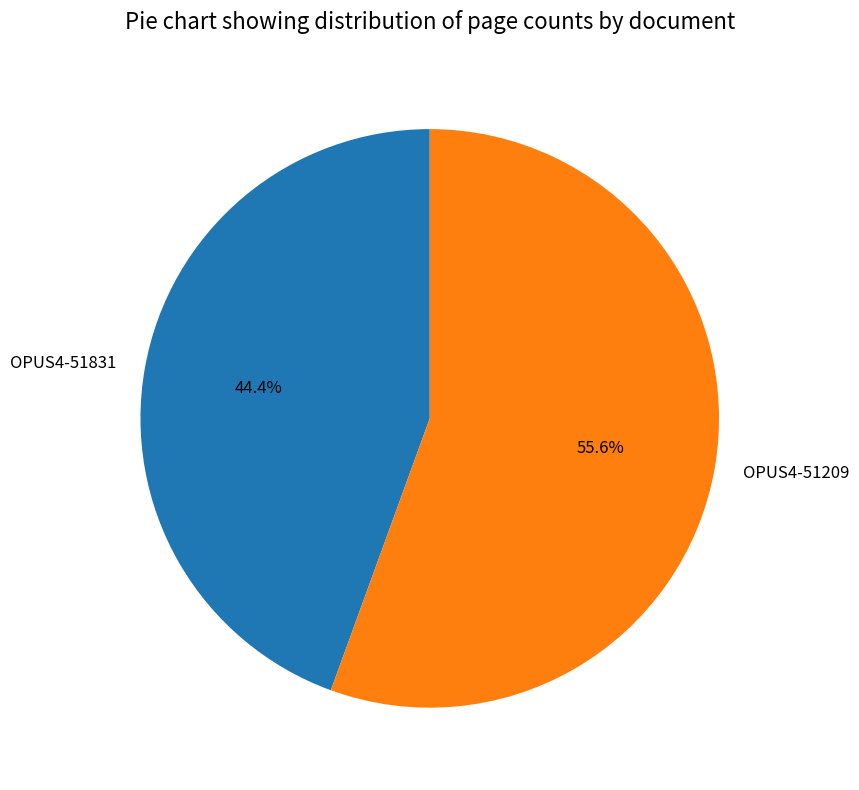

Approximately how many times larger is the value at OPUS4-51831 compared to OPUS4-51209?

0.8